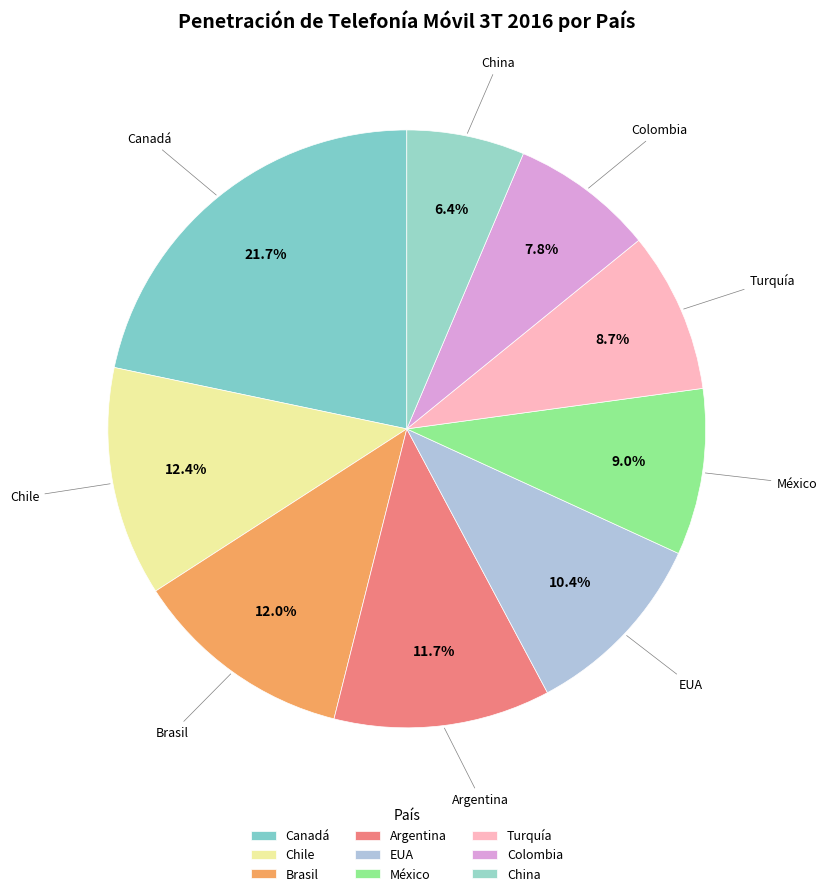

Count the number of slices in the pie.

9